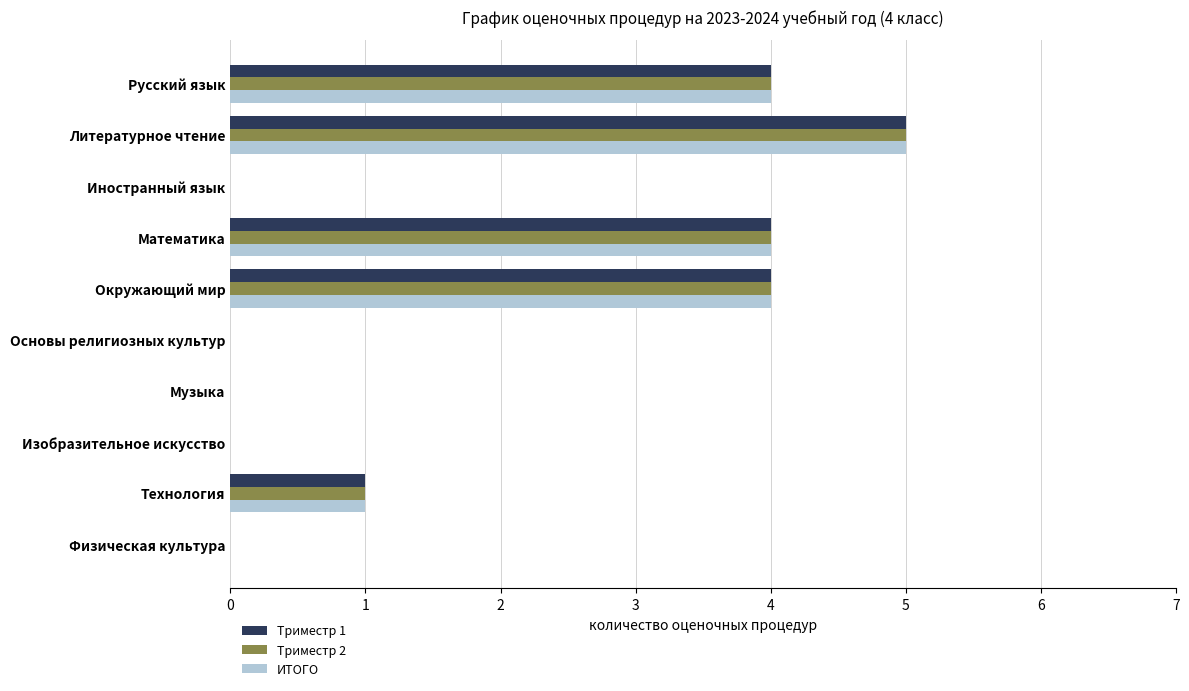

Is the value of Триместр 2 at Музыка greater than the value of ИТОГО at Технология?

No